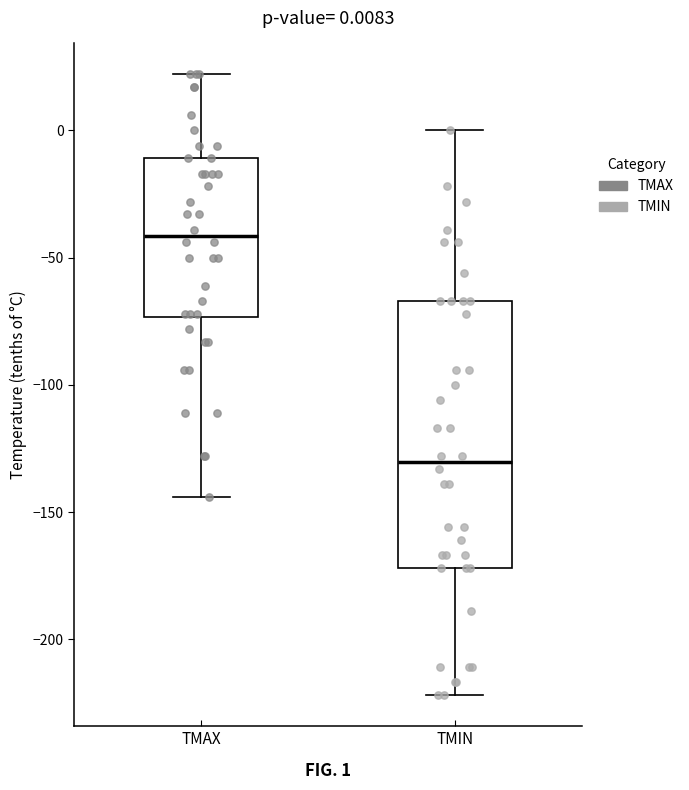

Comparing the boxes themselves (not the whiskers), which one is the tallest?

TMIN